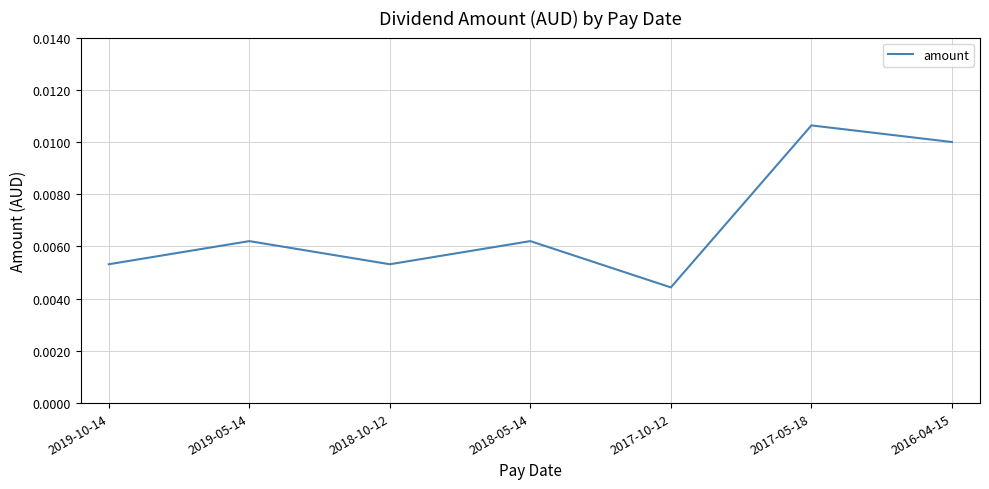

True or false: there are more than 2 points higher than both neighbors.

True